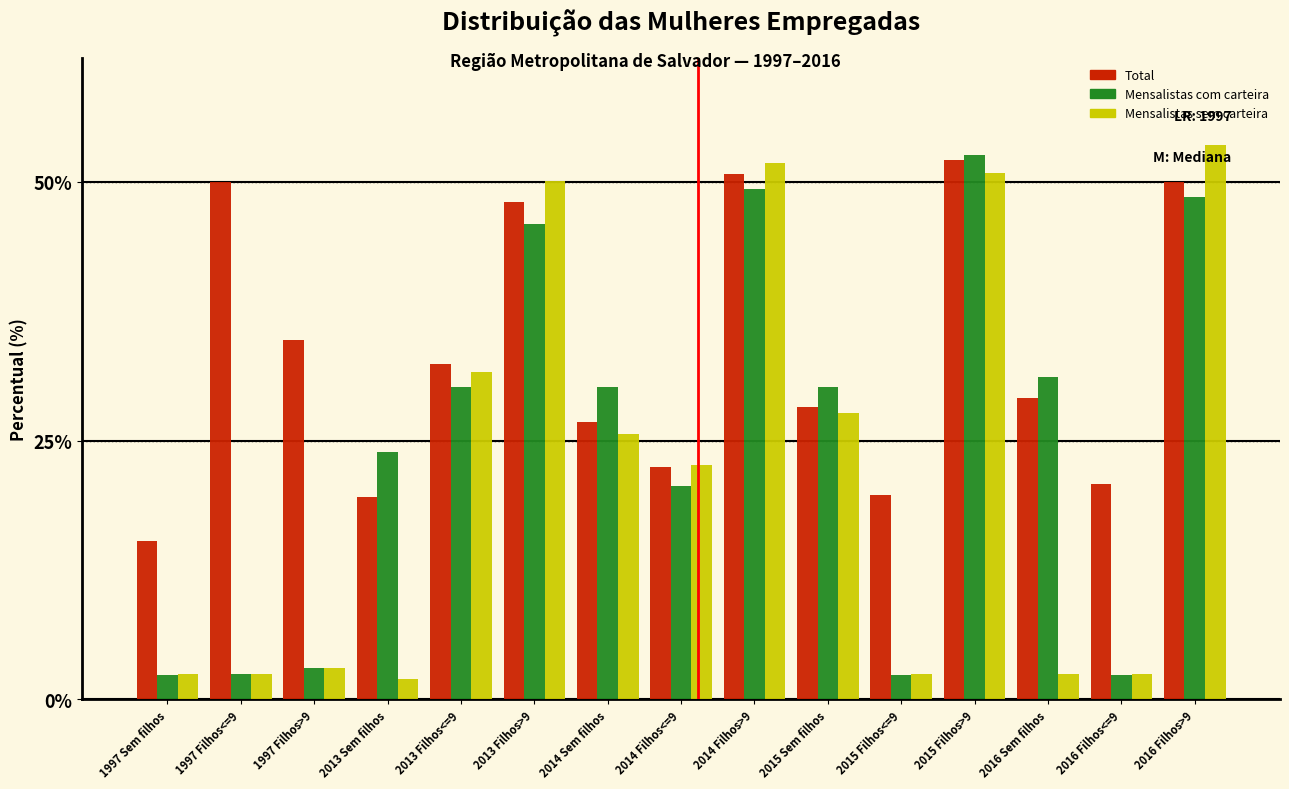

True or false: Total has a value of 22.4 at 2014 Filhos<=9.

True